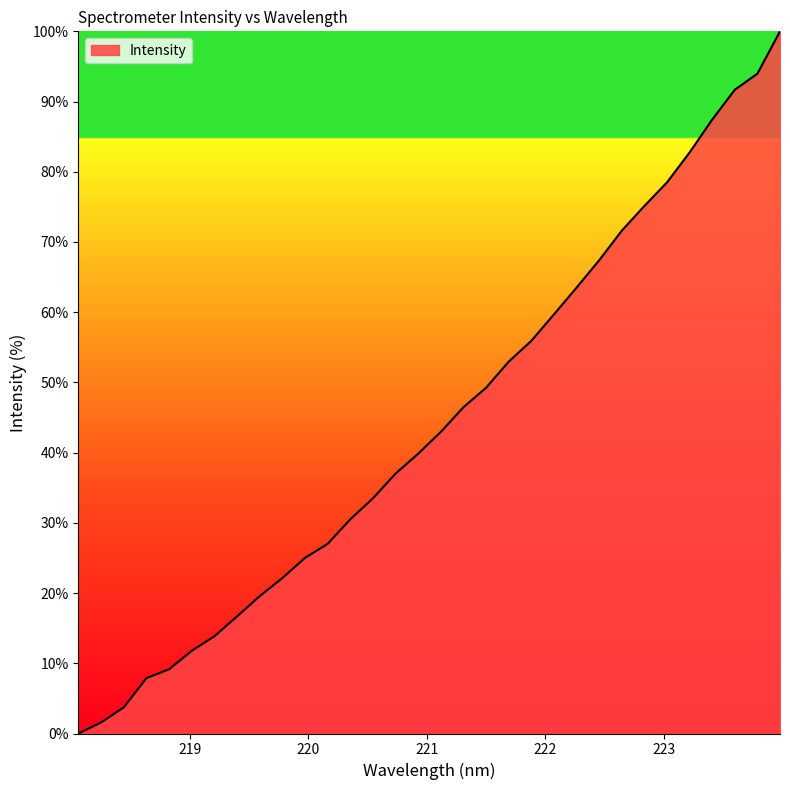

Does the chart display data point markers on the line(s)?

No